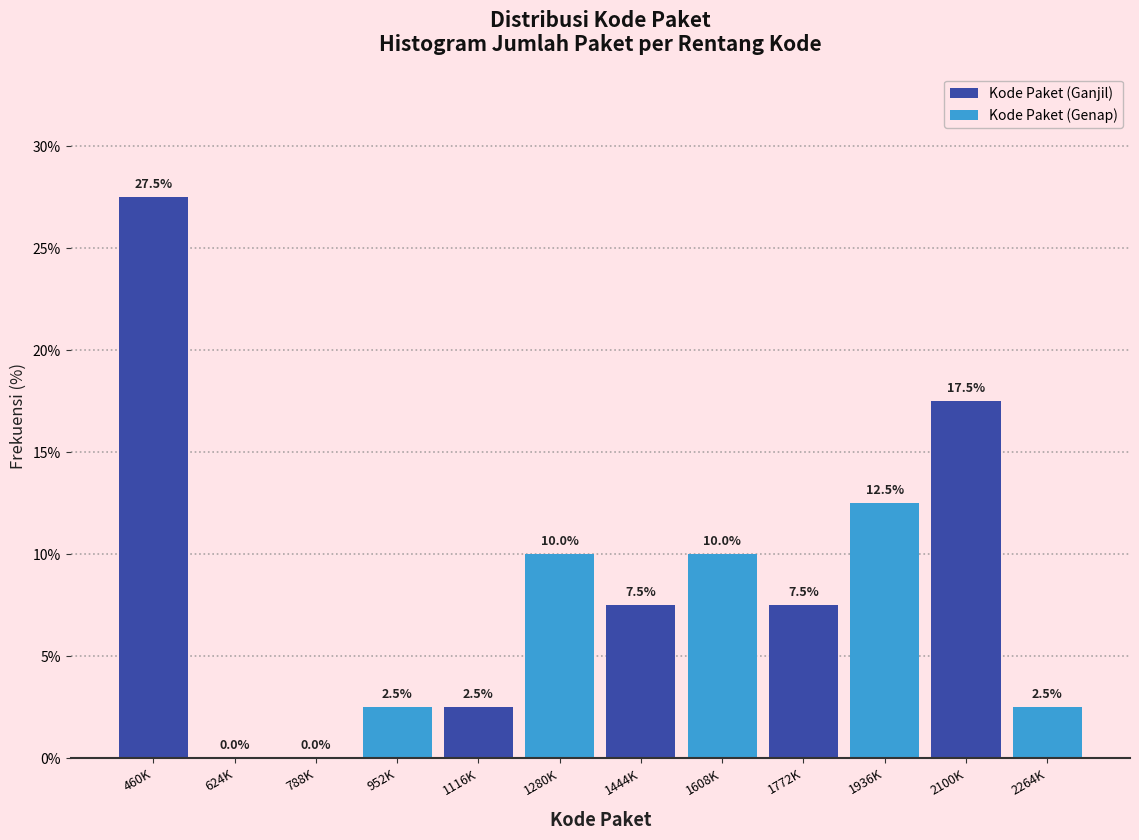

Between 1116K and 1444K, which series saw the biggest shift?

Kode Paket (Ganjil)